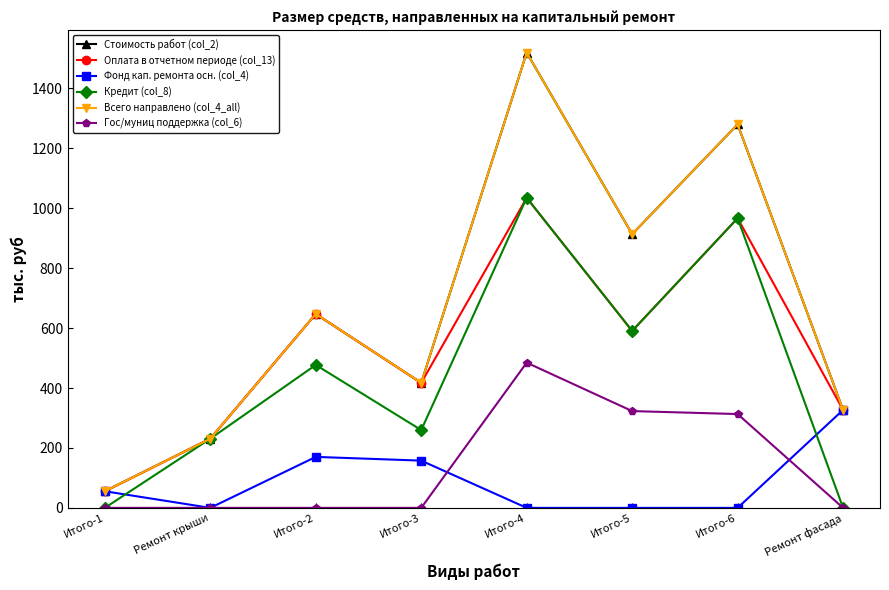

Where is Всего направлено (col_4_all) nearest to the value 787?

Итого-5